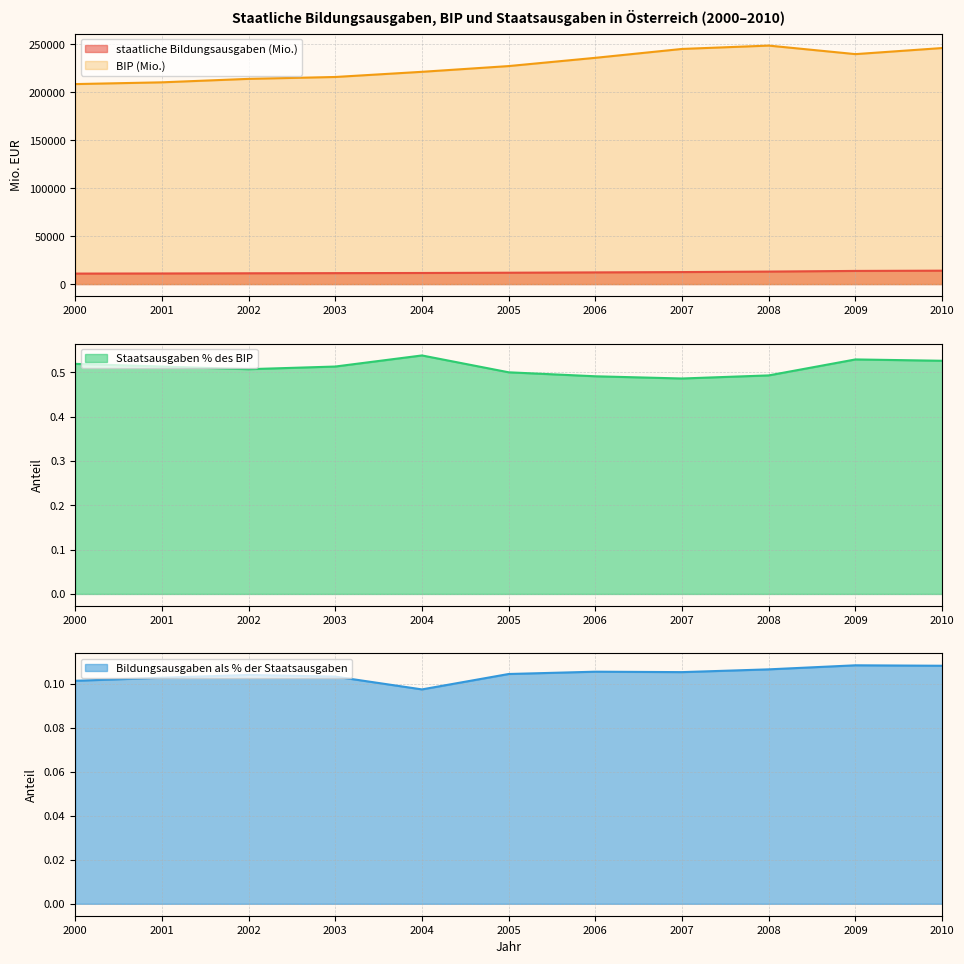

What is the difference between the maximum and minimum values in the BIP (Mio.) series?

40117.0